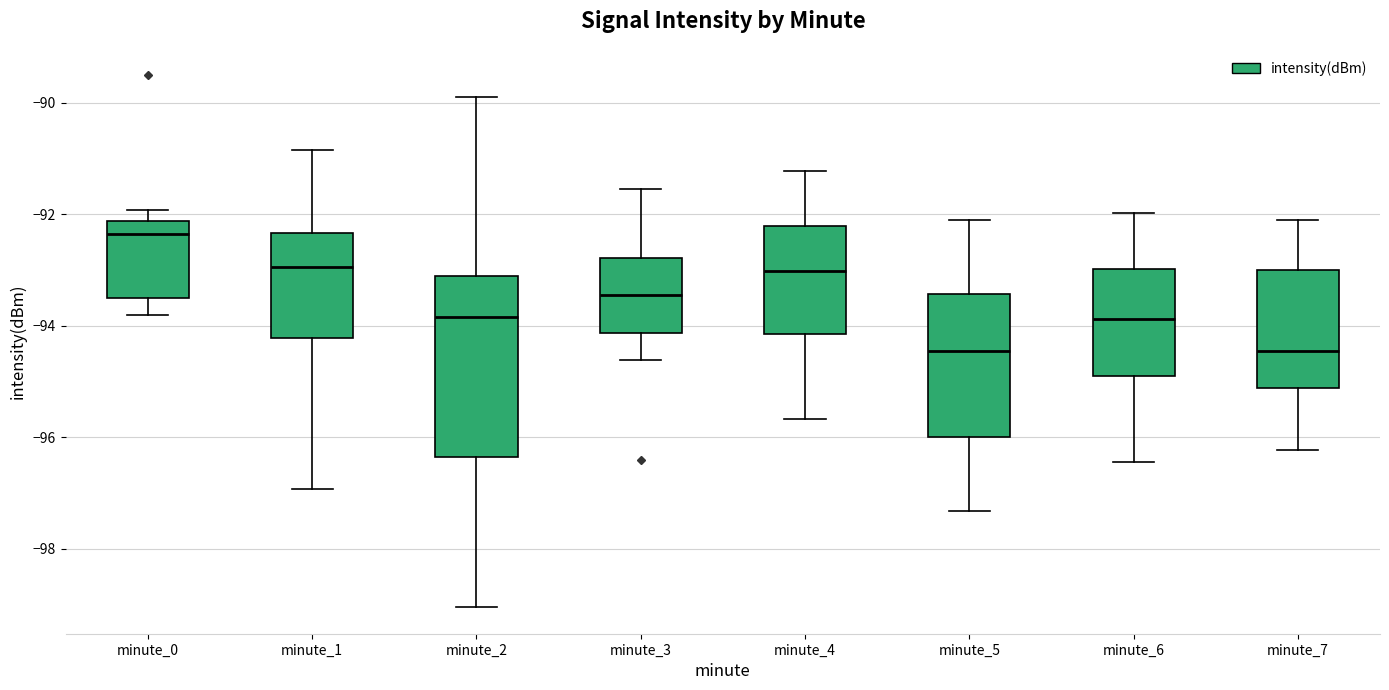

Reading left to right, transcribe this box plot: for each box, give where its median line is, the range the box spans, and where its two whiskers end, as read against the y-axis. The values are not printed on the chart, so give them approximately, as read against the axis.

minute_0: median -92.4, box -93.4 to -92.2, whiskers -93.8 to -92.0
minute_1: median -93.0, box -94.2 to -92.4, whiskers -97.0 to -90.8
minute_2: median -93.8, box -96.4 to -93.2, whiskers -99.0 to -89.8
minute_3: median -93.4, box -94.2 to -92.8, whiskers -94.6 to -91.6
minute_4: median -93.0, box -94.2 to -92.2, whiskers -95.6 to -91.2
minute_5: median -94.4, box -96.0 to -93.4, whiskers -97.4 to -92.2
minute_6: median -93.8, box -94.8 to -93.0, whiskers -96.4 to -92.0
minute_7: median -94.4, box -95.2 to -93.0, whiskers -96.2 to -92.2